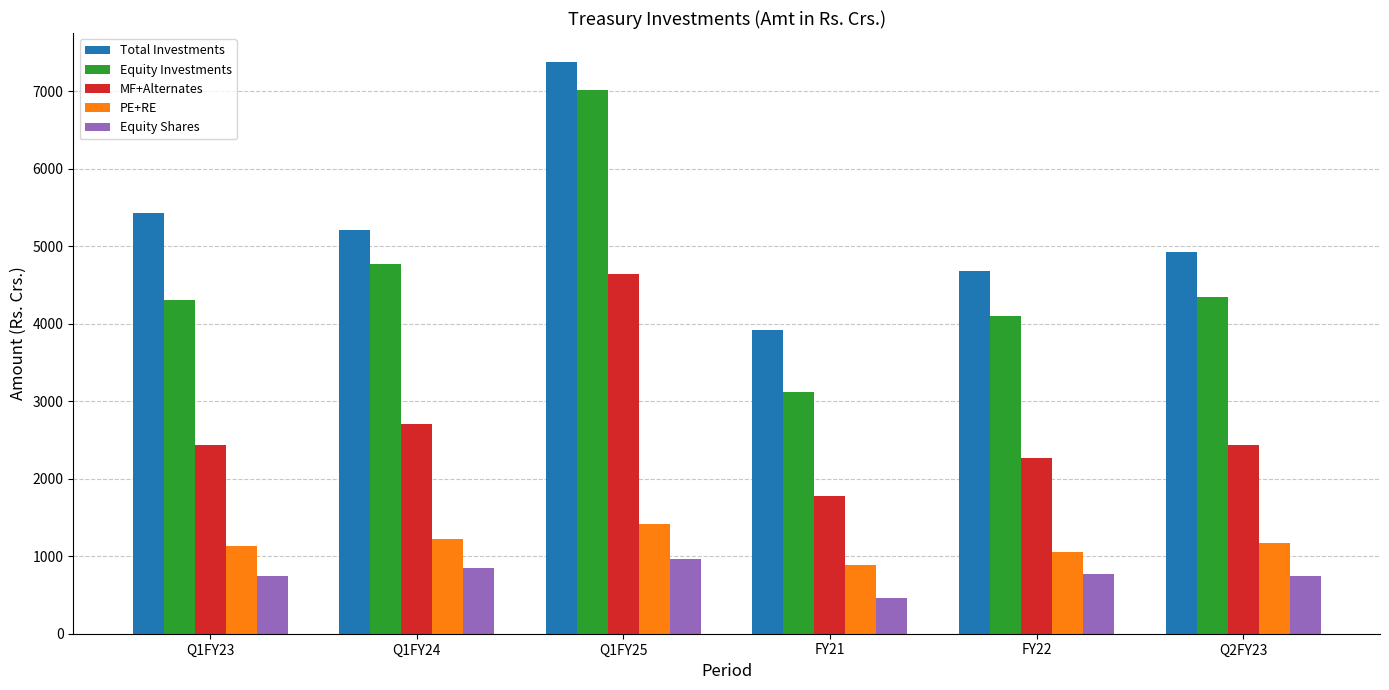

Which series changed the most between Q1FY24 and Q2FY23?

Equity Investments